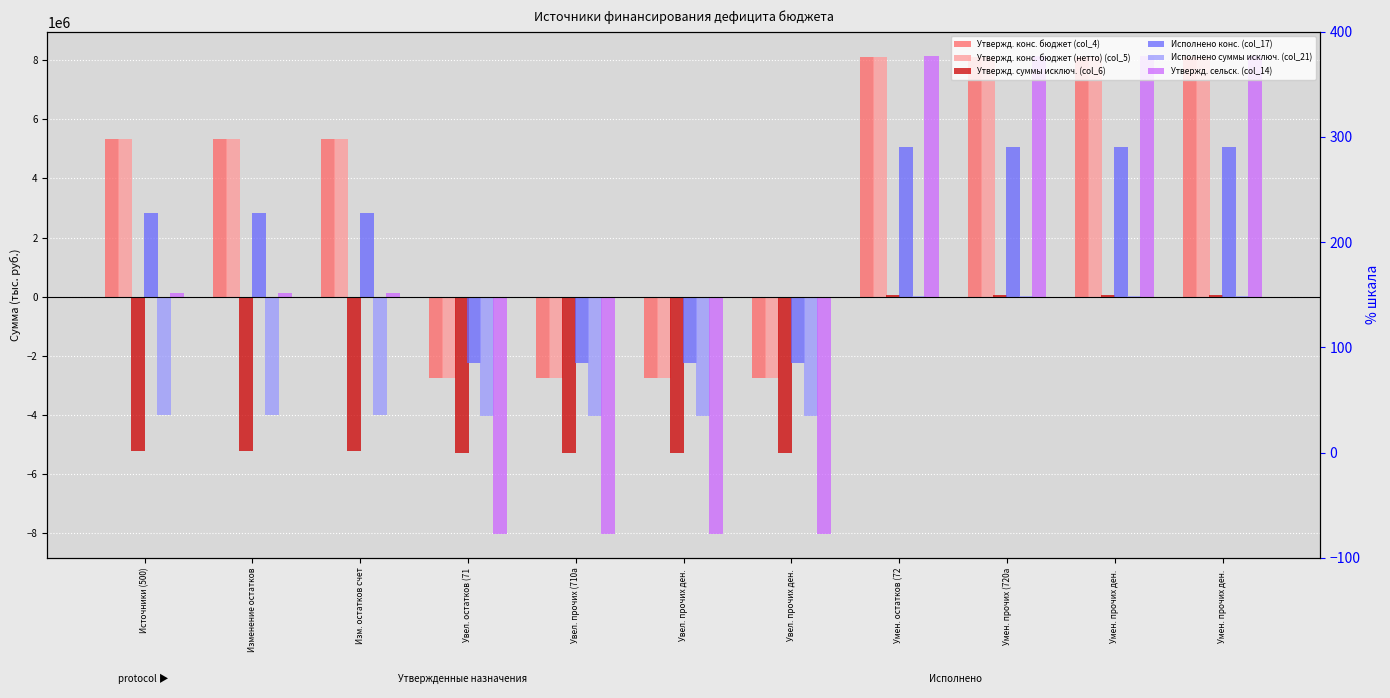

What is the sum of the Утвержд. сельск. (col_14) values at Умен. остатков (72 and Умен. прочих (720a?

16300251.8